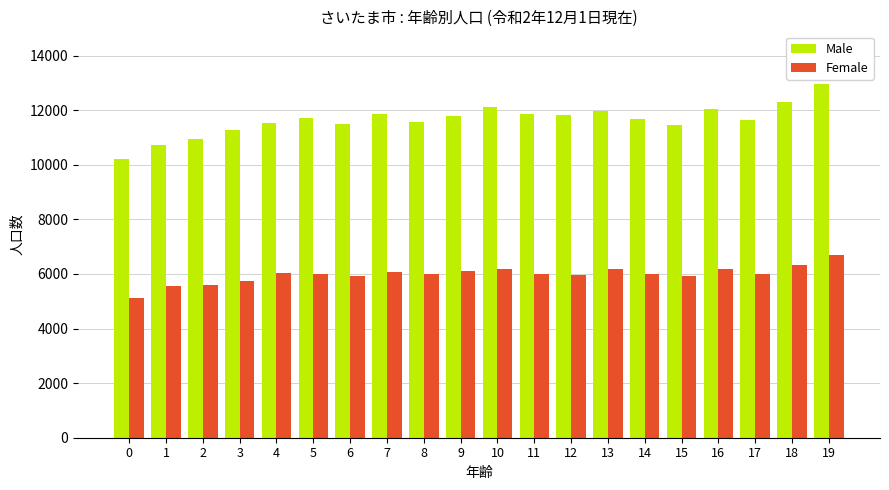

At which category is the sum across all series the highest?

19